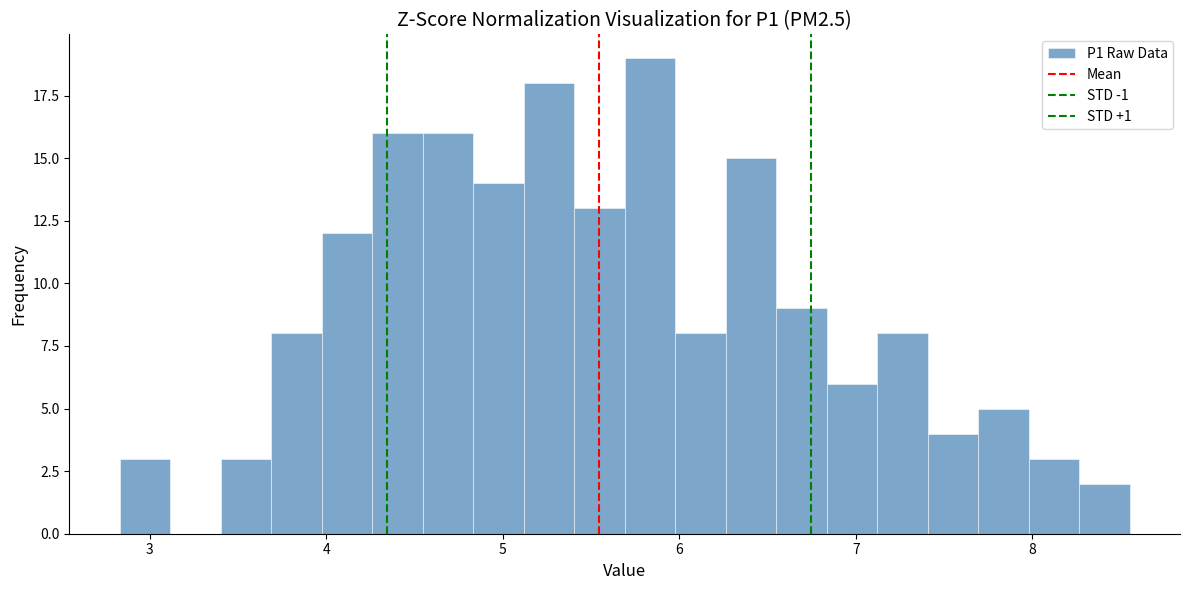

Around what value on the x-axis is the tallest bar? Give the approximate position of its centre, as read against the axis.

5.8